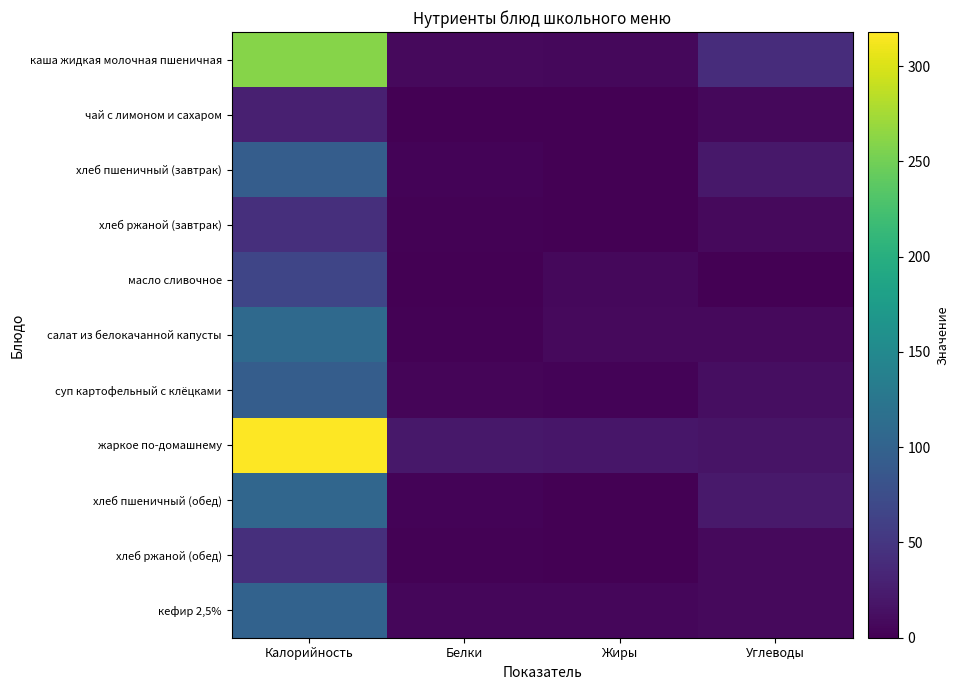

Rank the series by their maximum value, from highest to lowest.

жаркое по-домашнему, каша жидкая молочная пшеничная, салат из белокачанной капусты, хлеб пшеничный (обед), кефир 2,5%, хлеб пшеничный (завтрак), суп картофельный с клёцками, масло сливочное, хлеб ржаной (завтрак), хлеб ржаной (обед), чай с лимоном и сахаром